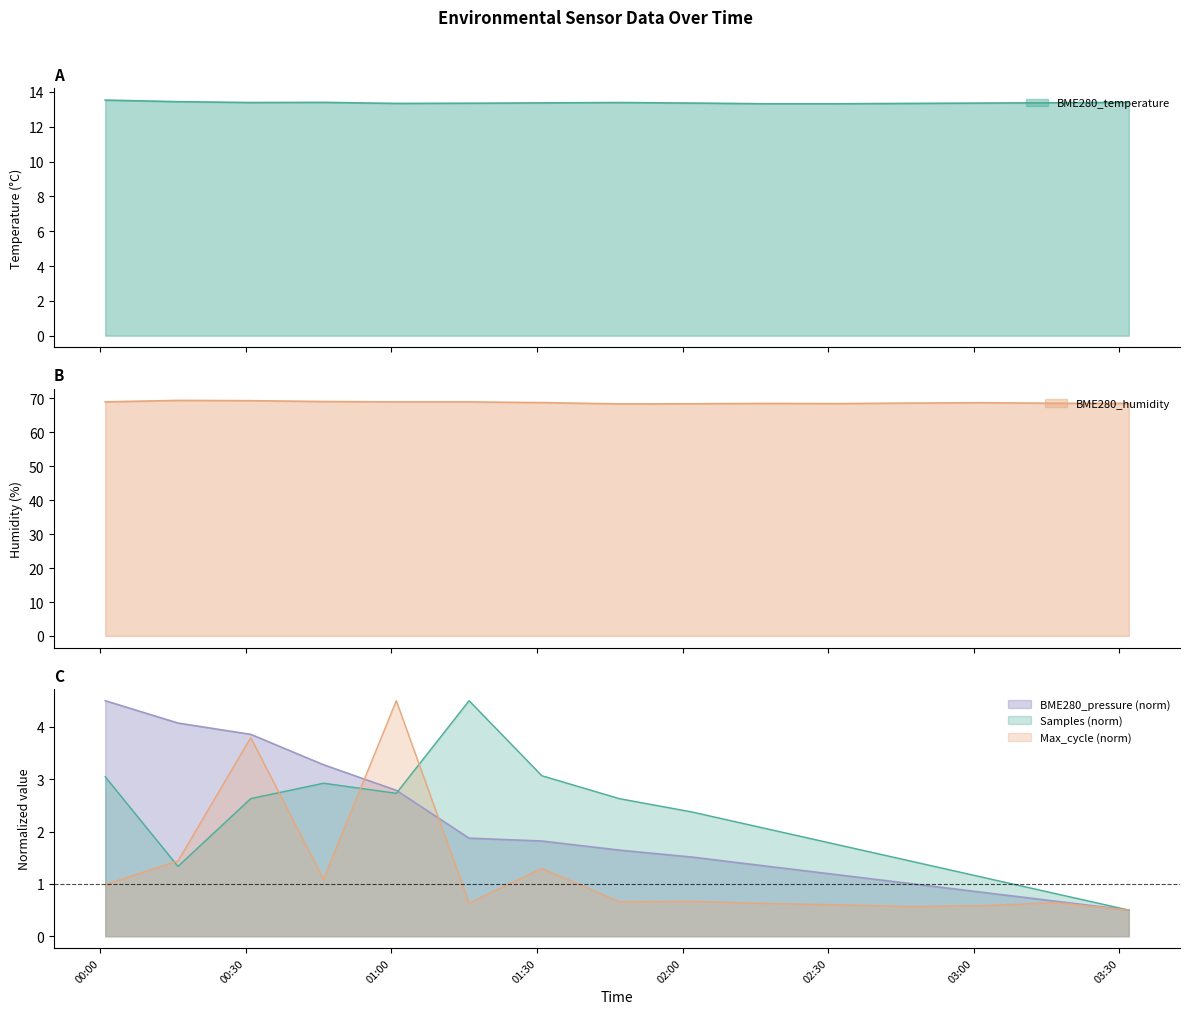

True or false: BME280_temperature and BME280_humidity cross at least once.

False